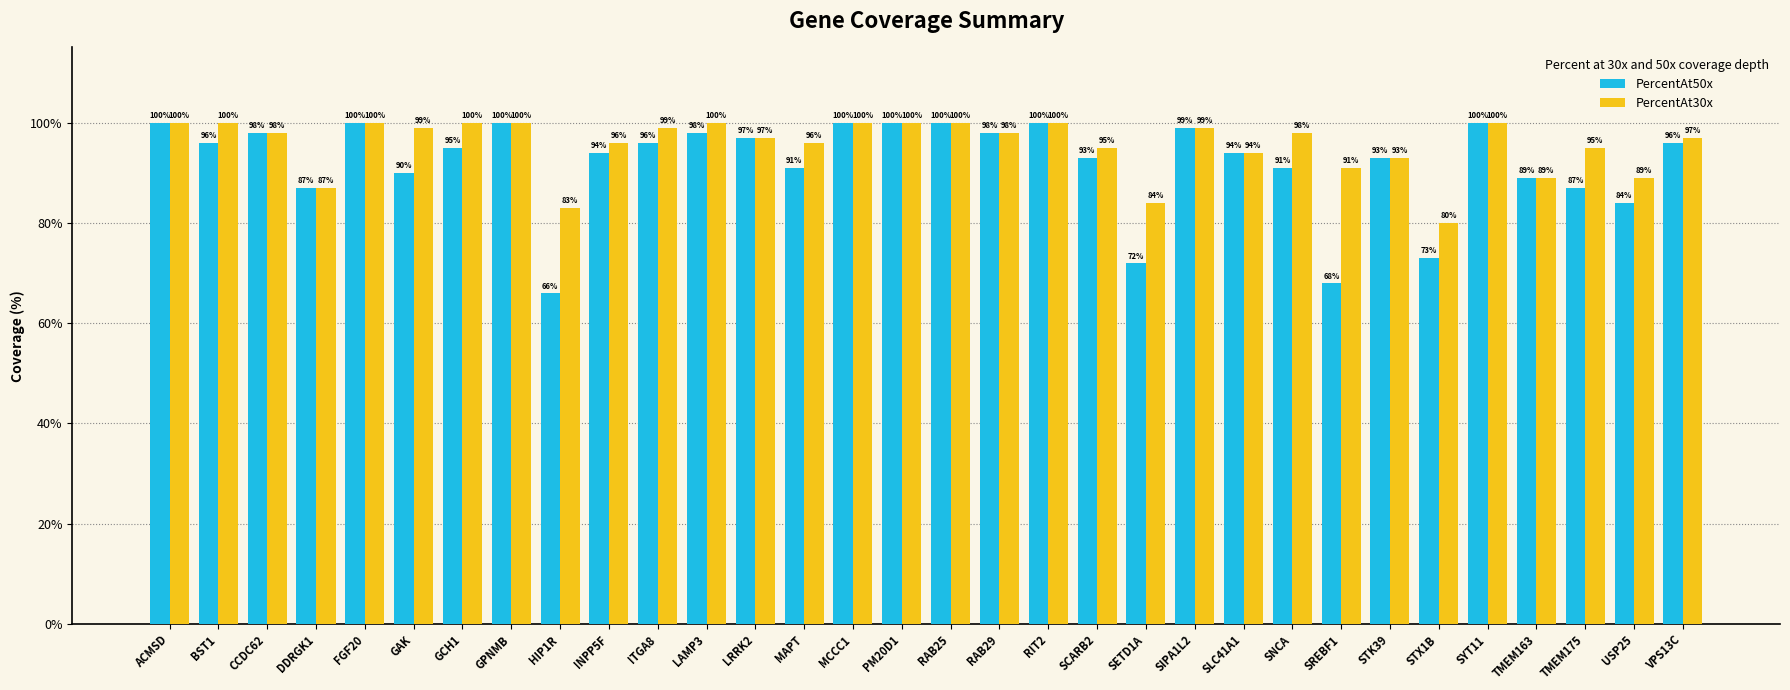

Reading left to right, extract all data points from this chart.

PercentAt50x: 100	96	98	87	100	90	95	100	66	94	96	98	97	91	100	100	100	98	100	93	72	99	94	91	68	93	73	100	89	87	84	96
PercentAt30x: 100	100	98	87	100	99	100	100	83	96	99	100	97	96	100	100	100	98	100	95	84	99	94	98	91	93	80	100	89	95	89	97